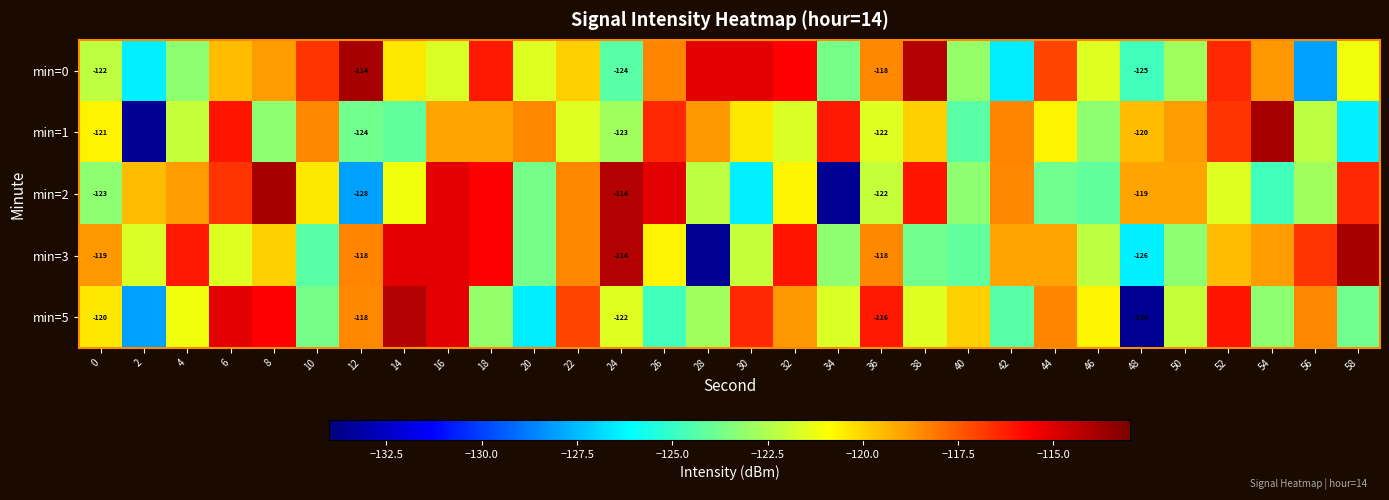

What is the minimum value shown in the chart?

-133.6